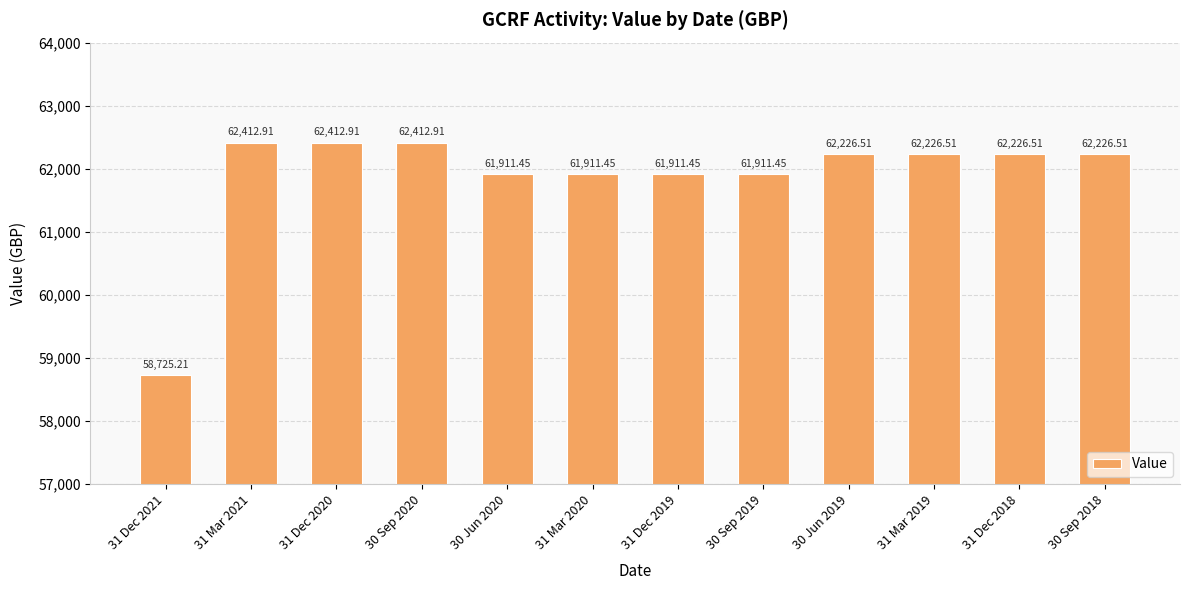

What is the value of the 4th bar from the left?

62412.9